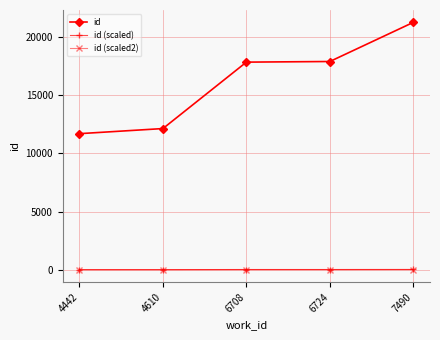

True or false: id has a value of 21249.0 at 7490.

True